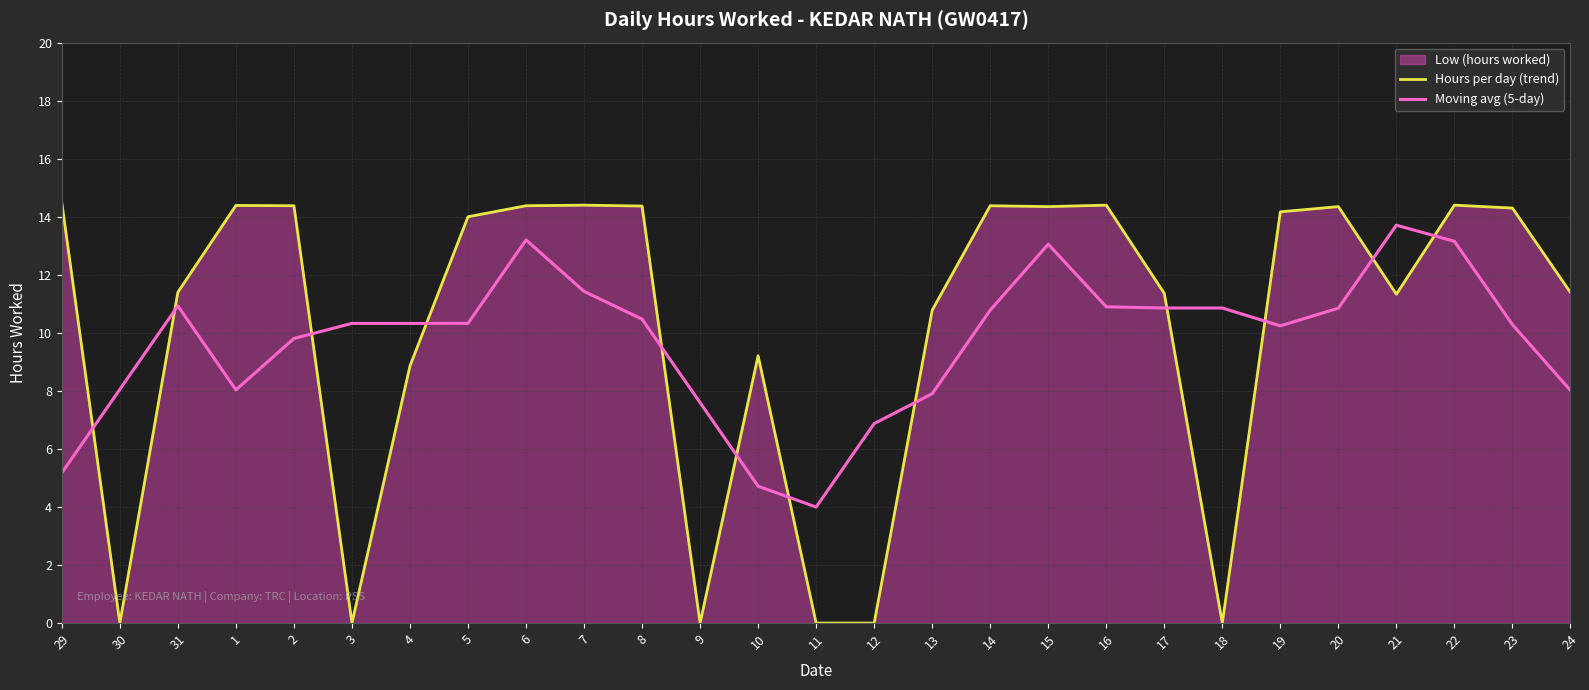

Which label corresponds to the largest value in the chart?

29